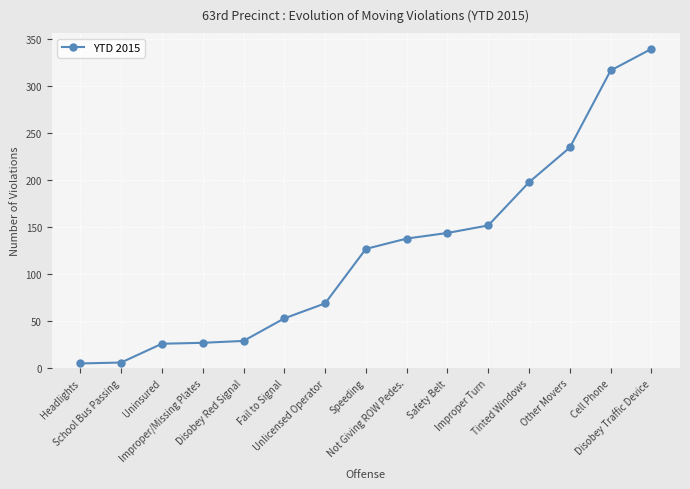

What is the average value?

124